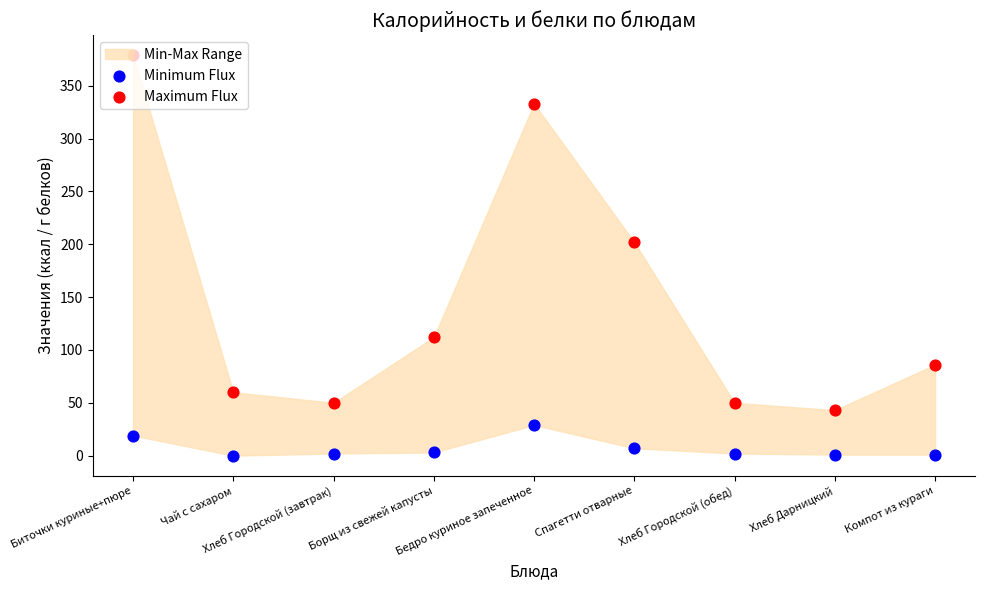

Which series reaches the maximum Y coordinate?

Maximum Flux